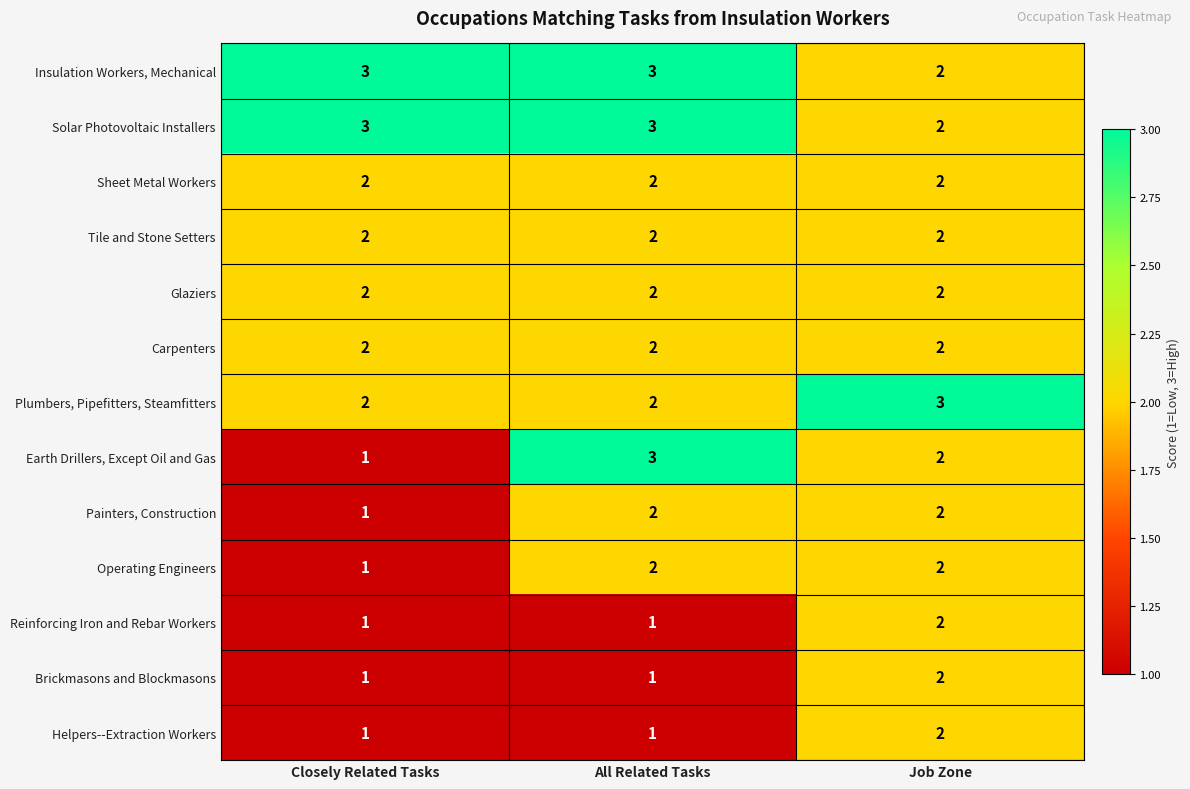

Count the Solar Photovoltaic Installers values in the range 2 to 3.

3